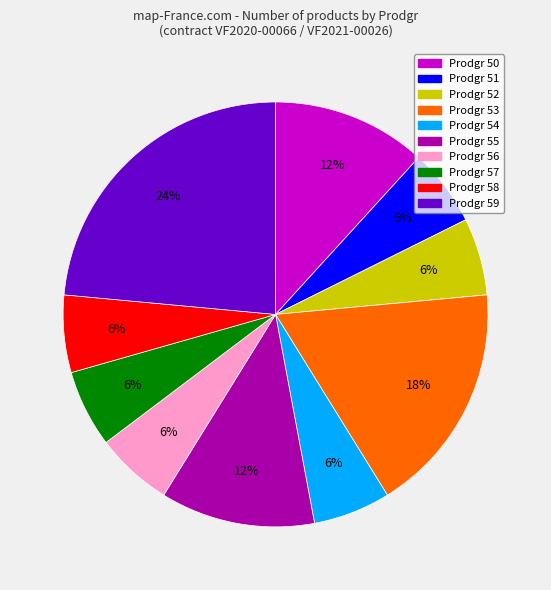

Is there any slice that represents more than half of the pie?

No